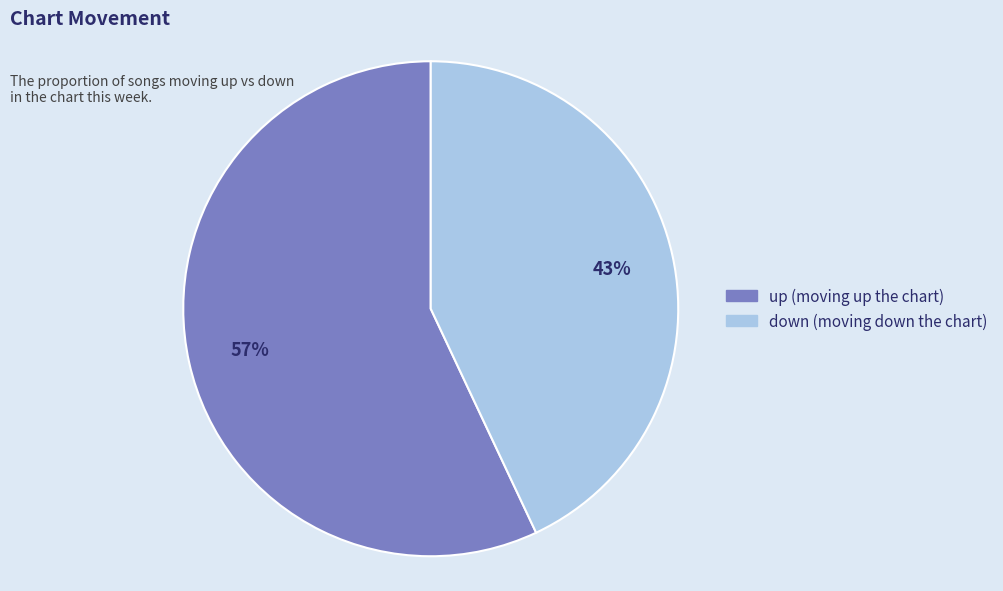

Is the sum of up and down greater than half?

Yes